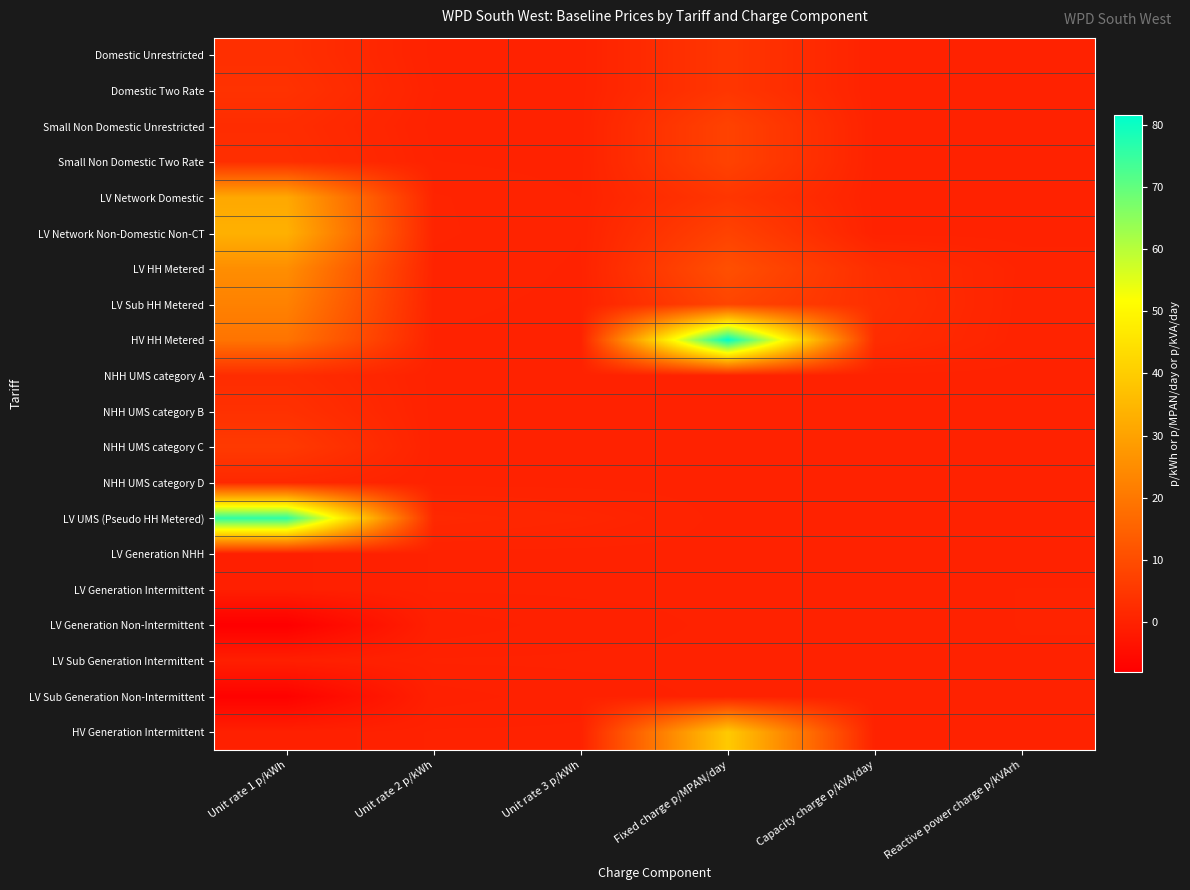

At which category is the sum across all series the highest?

Unit rate 1 p/kWh